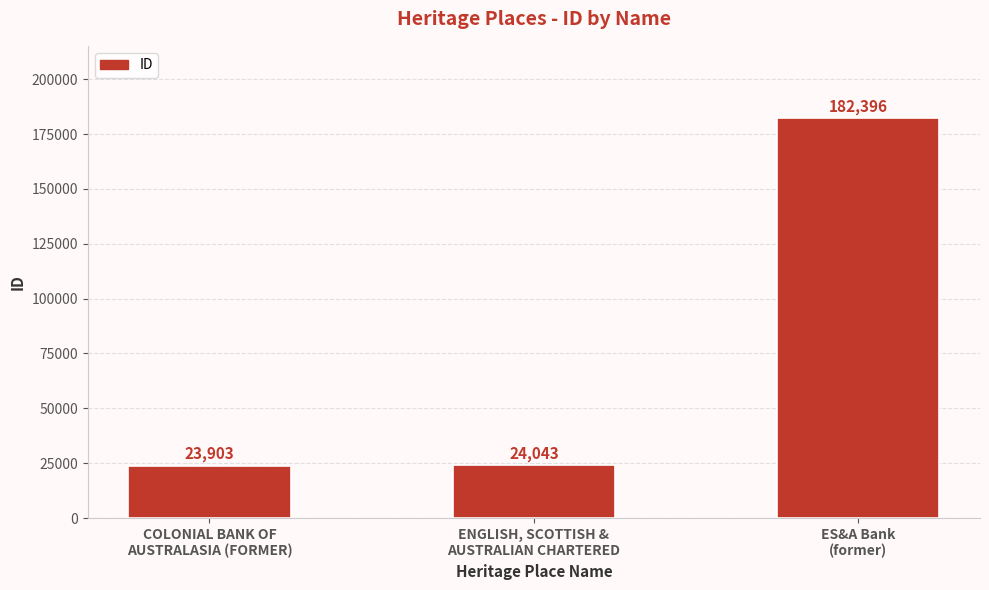

At which category does the chart reach its peak across all series?

ES&A Bank
(former)